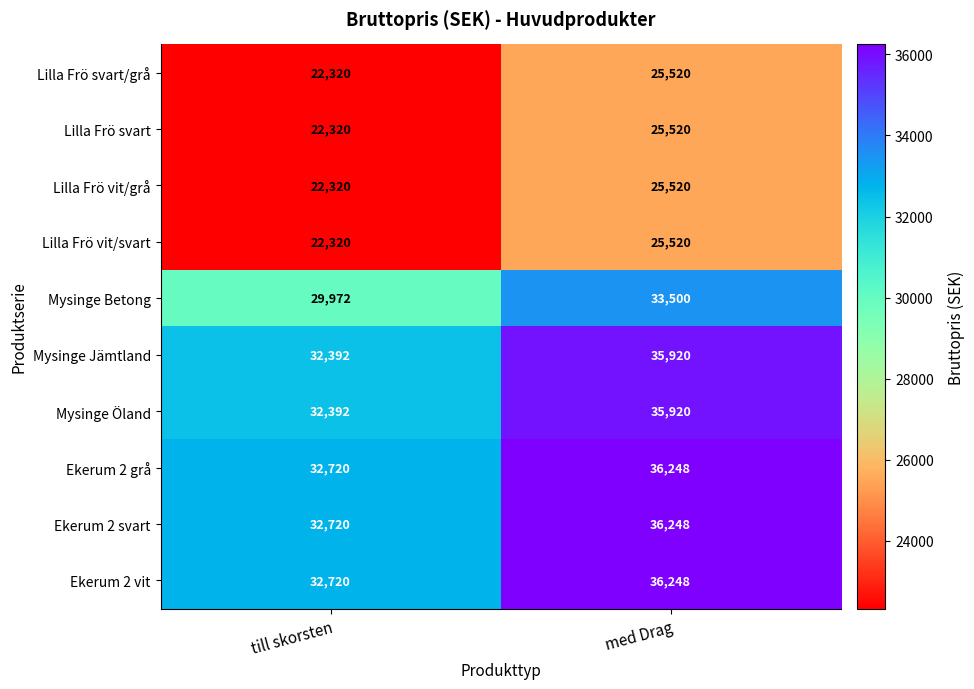

What is the difference between the highest and lowest values at med Drag?

10728